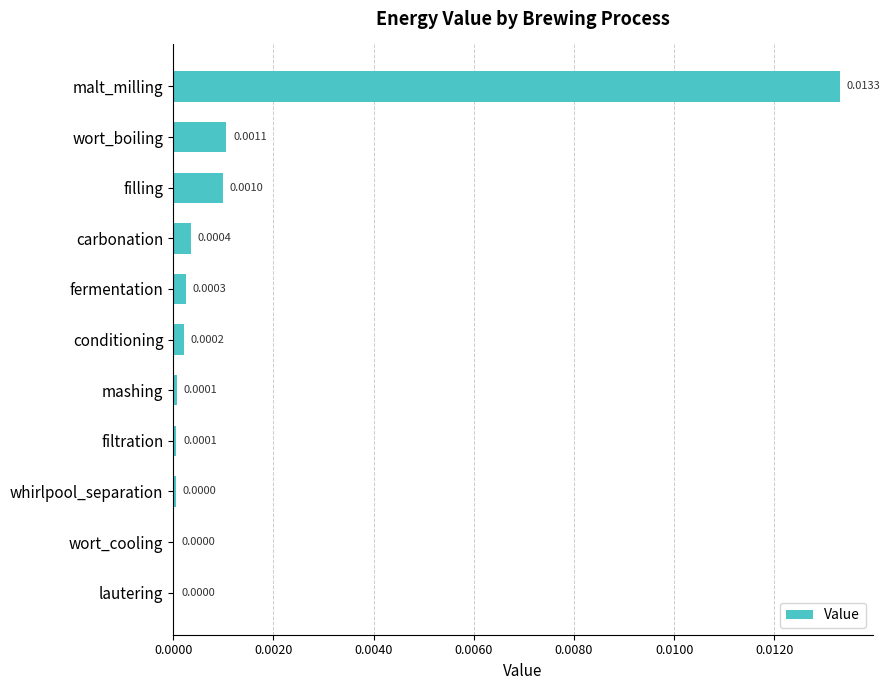

At which category does the chart reach its peak across all series?

malt_milling